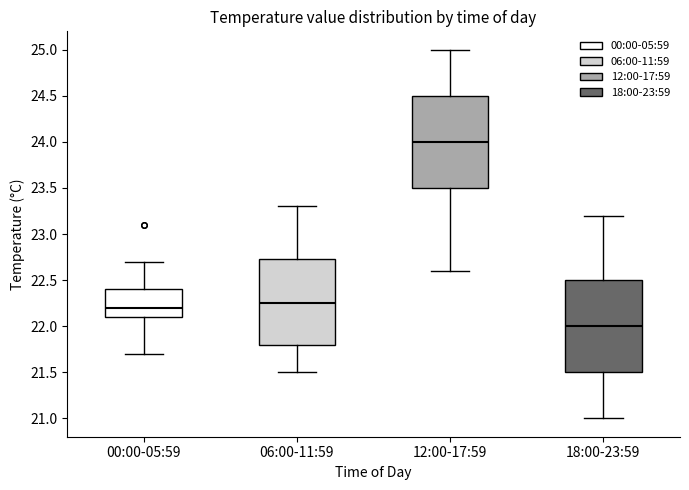

Where does the median line of the box for 12:00-17:59 sit on the y-axis? The values are not printed on the chart, so give them approximately, as read against the axis.

24.00